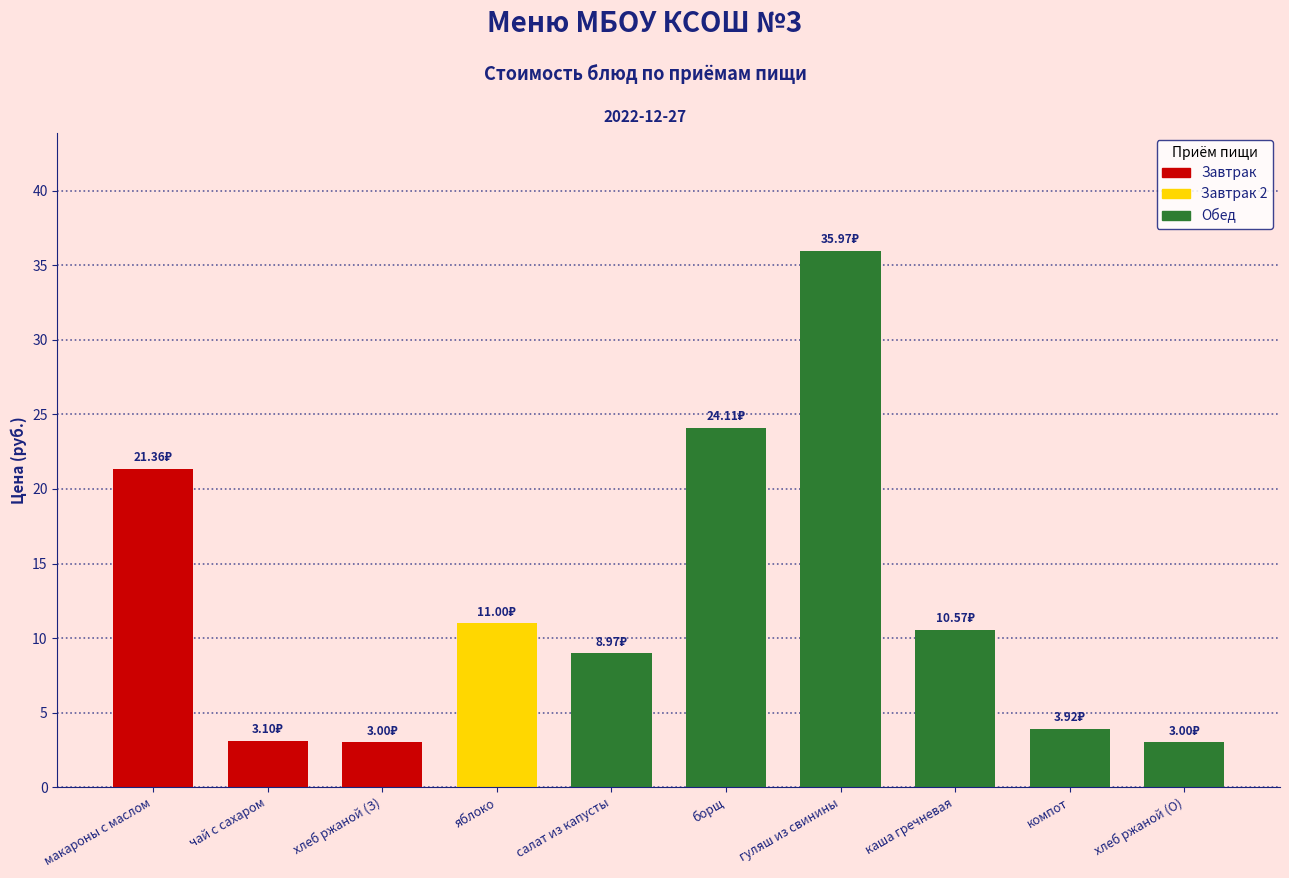

What is the label of the 3rd bar from the right?

каша гречневая